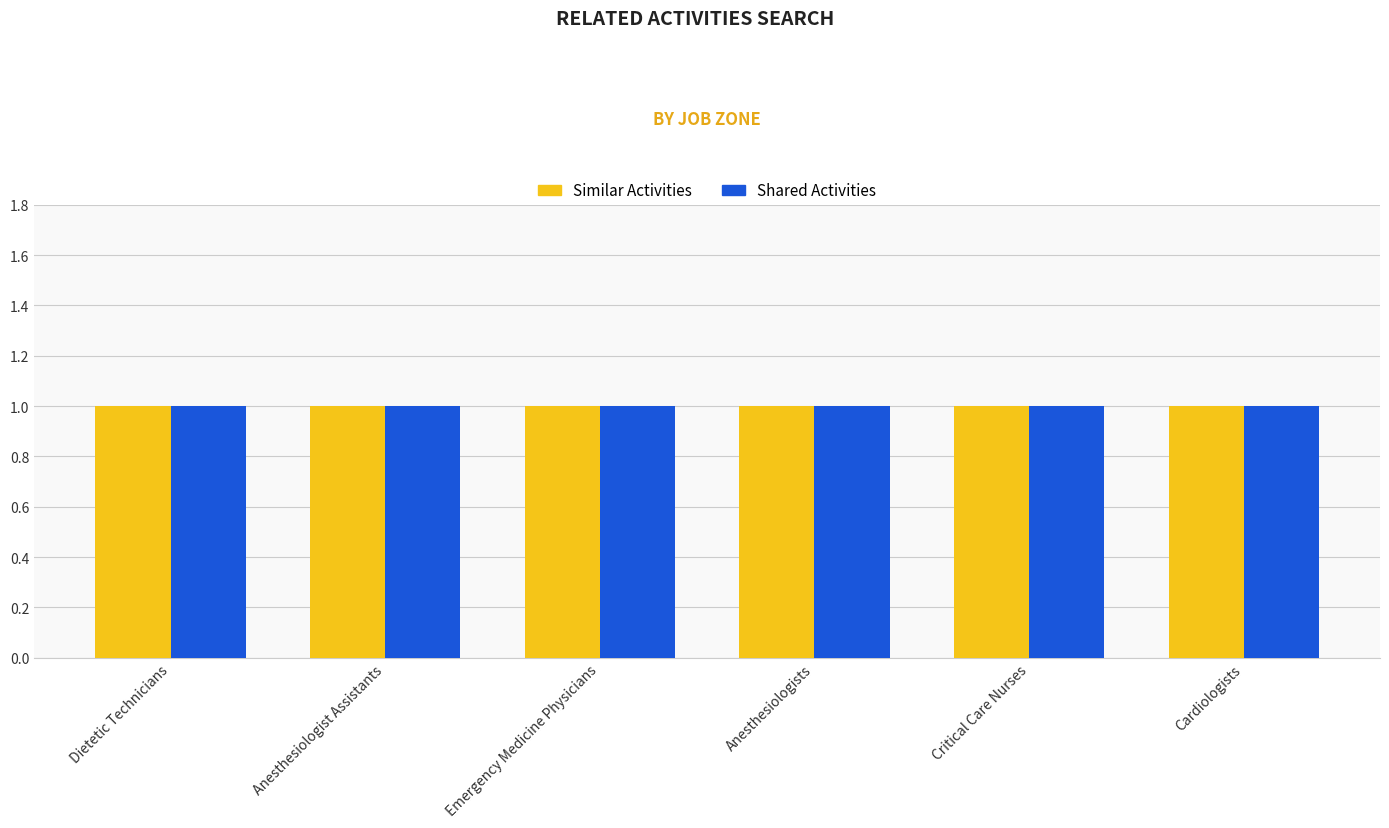

List the series in order of their overall mean, lowest first.

Similar Activities, Shared Activities